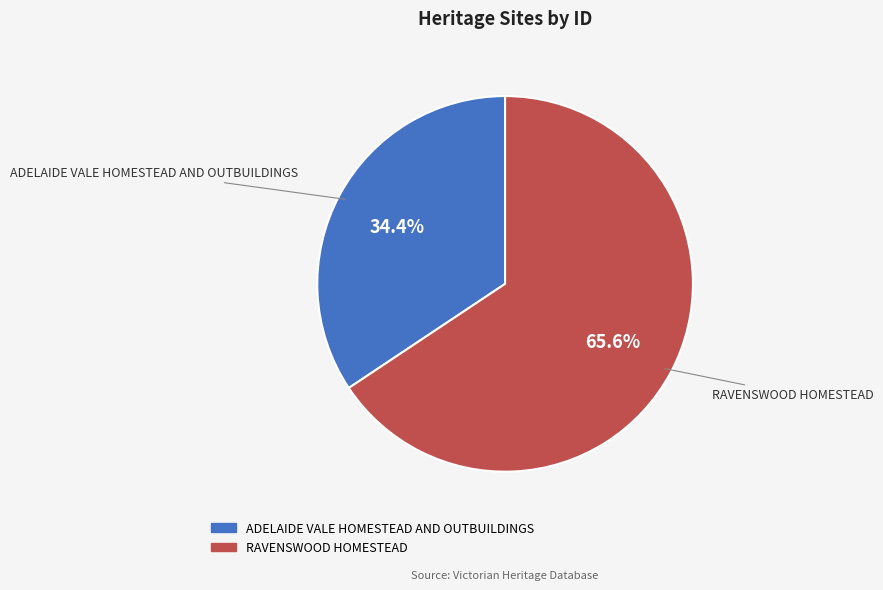

Which category has the smallest portion of the pie?

ADELAIDE VALE HOMESTEAD AND OUTBUILDINGS